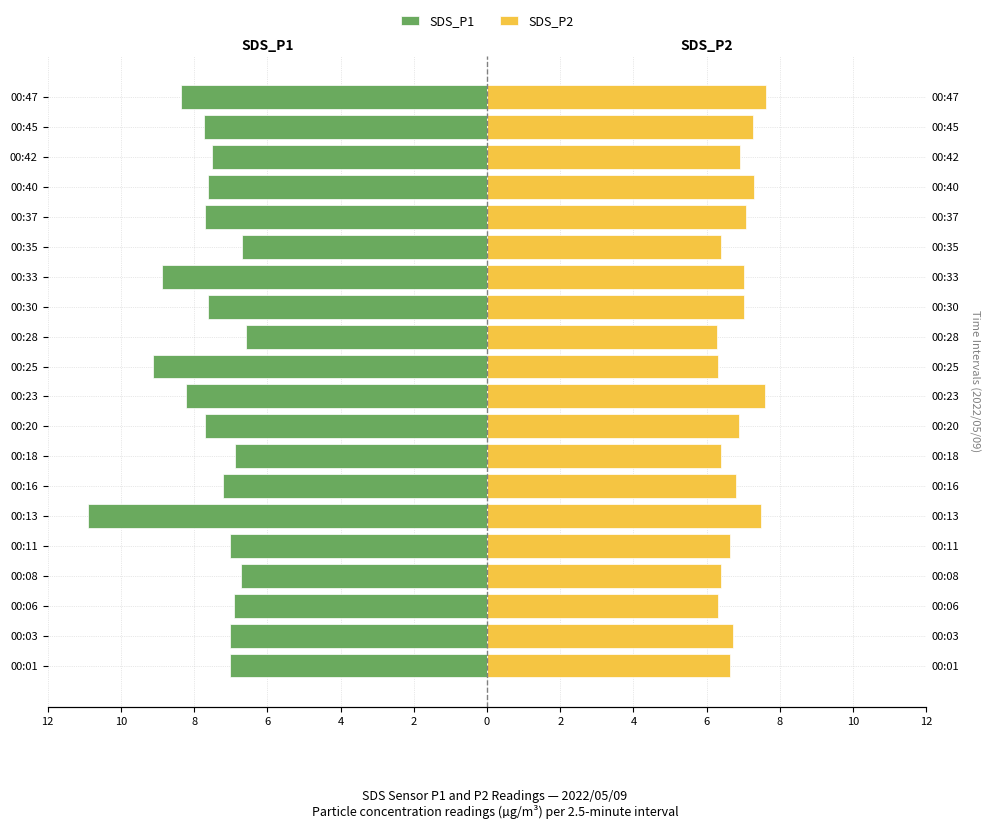

Is the value of SDS_P1 at 00:45 greater than the value of SDS_P2 at 00:35?

No